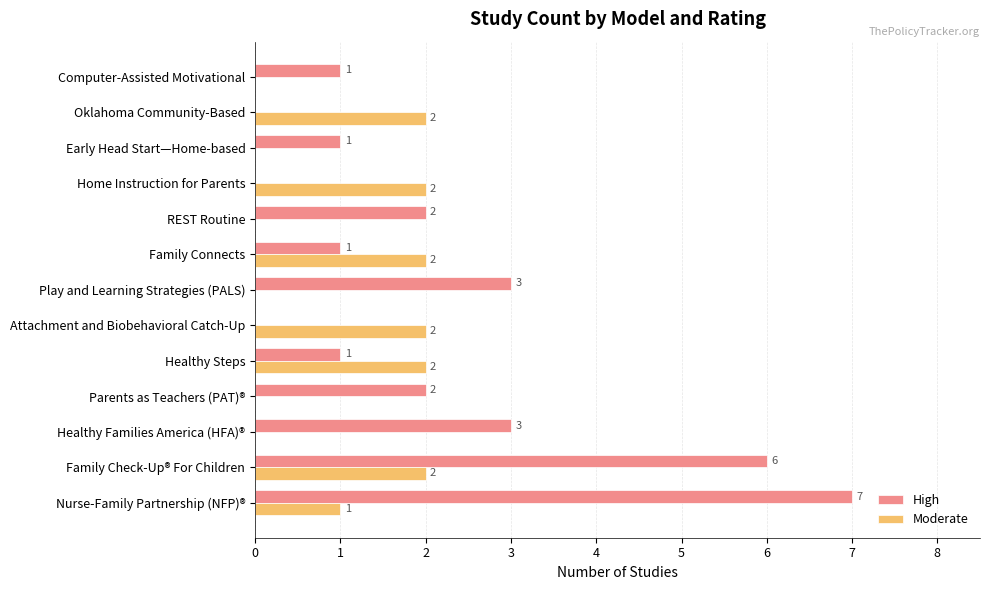

Count the number of categories in the chart.

13